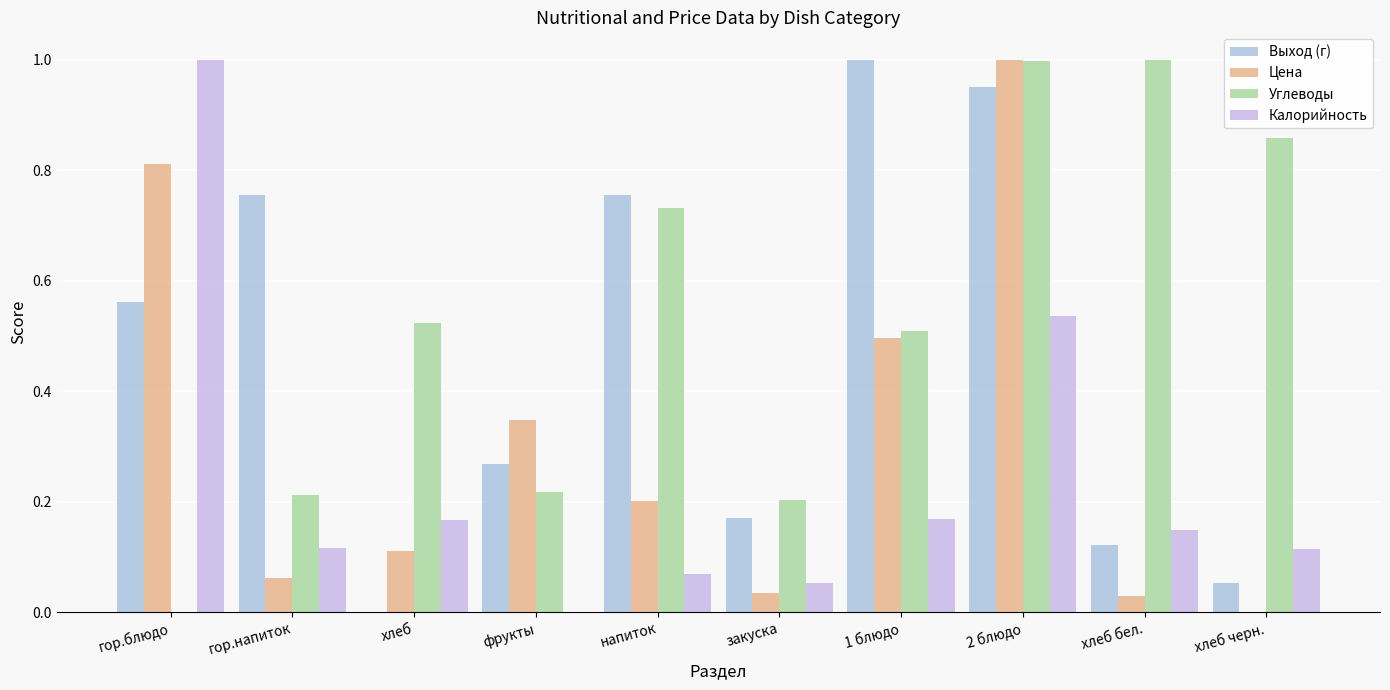

How many groups of bars are there?

10